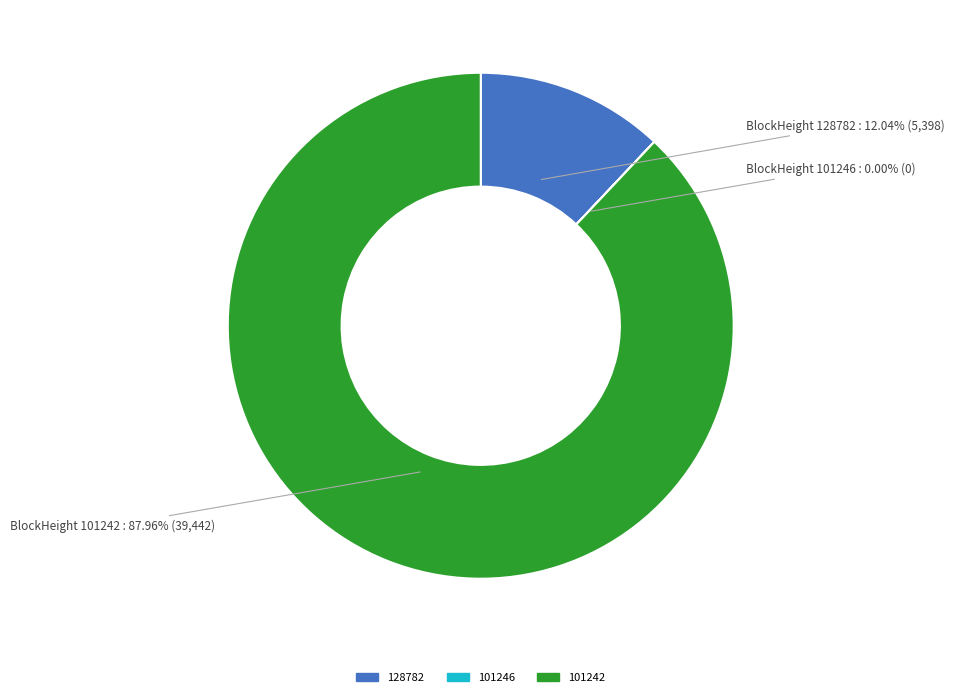

What is the largest slice in the pie chart?

101242